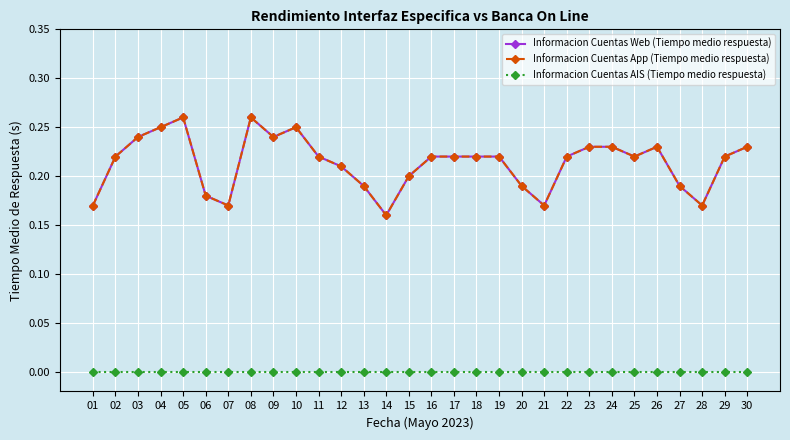

True or false: Informacion Cuentas Web (Tiempo medio respuesta) has a value of 0.1 at 03.

False